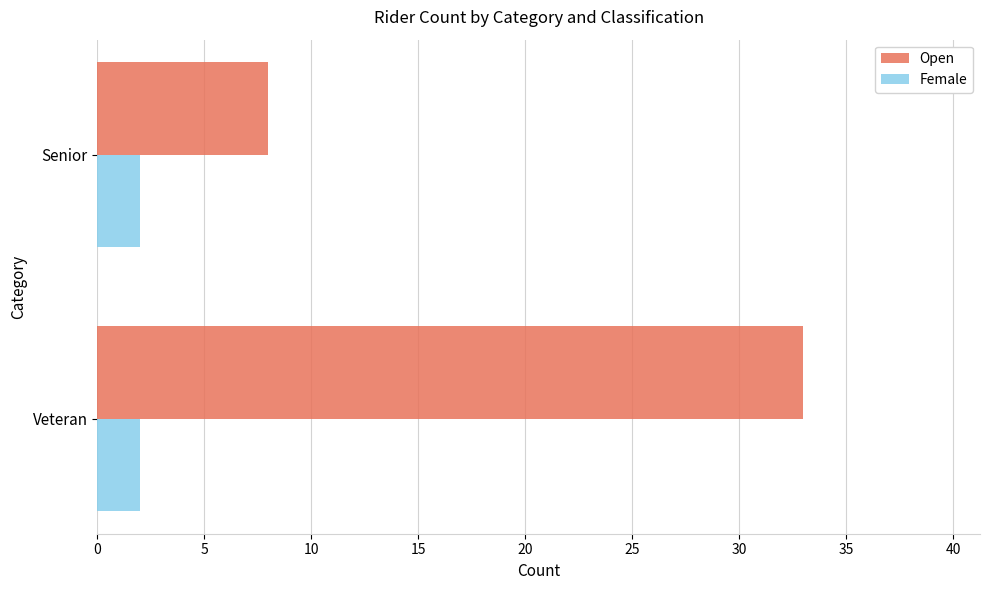

Where is Open nearest to the value 20?

Senior